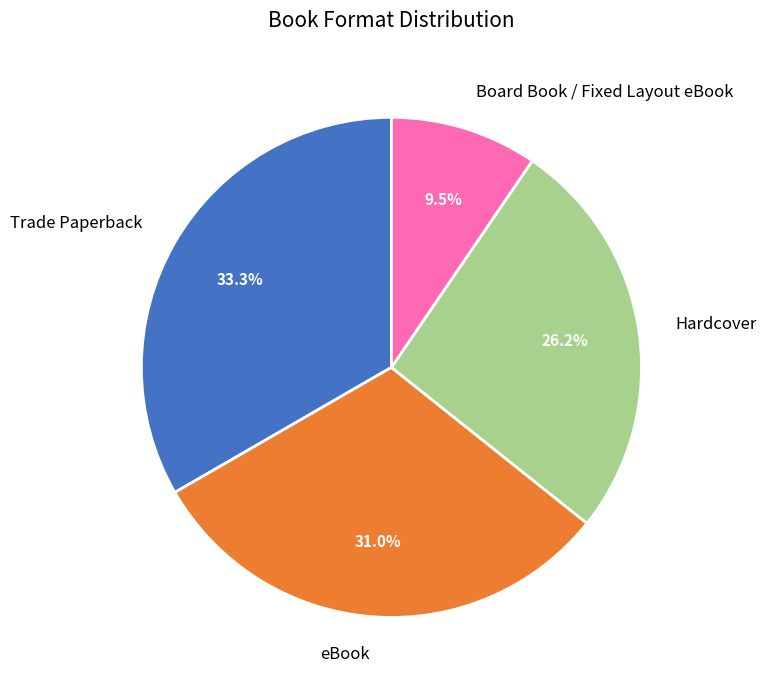

Which category has the smallest portion of the pie?

Board Book / Fixed Layout eBook